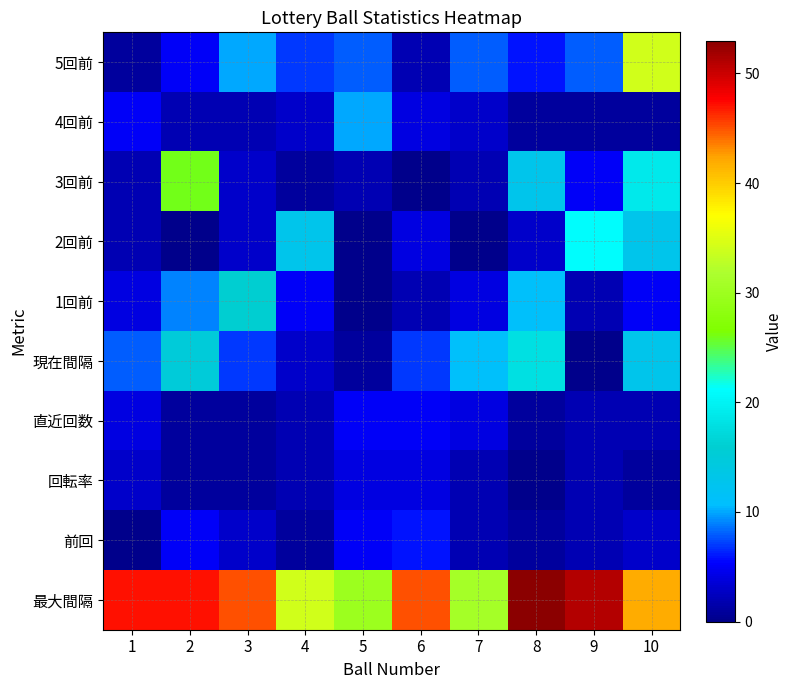

Which has a higher value, 1 or 7?

7